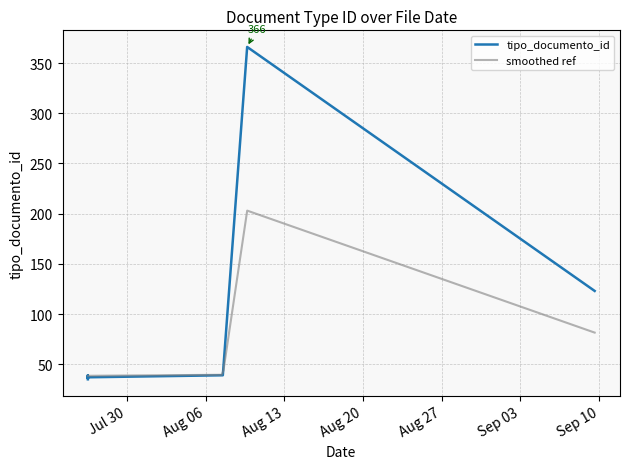

Read the value at 2019-07-26 12:43:34.

35